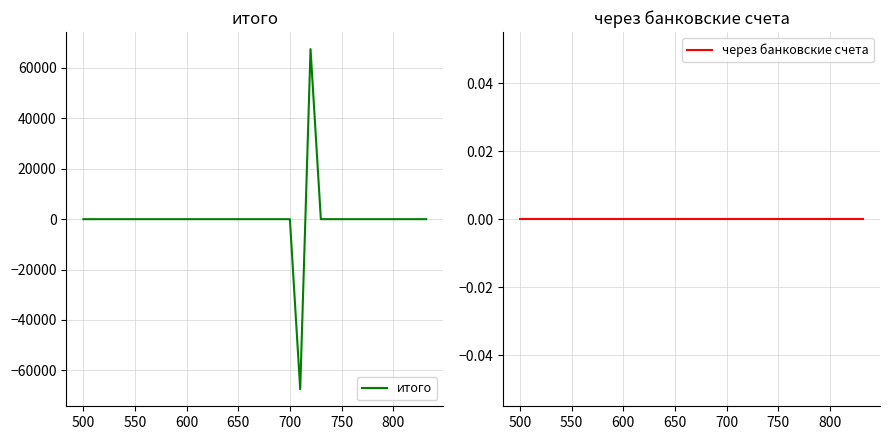

What is the maximum value for итого?

67509.6